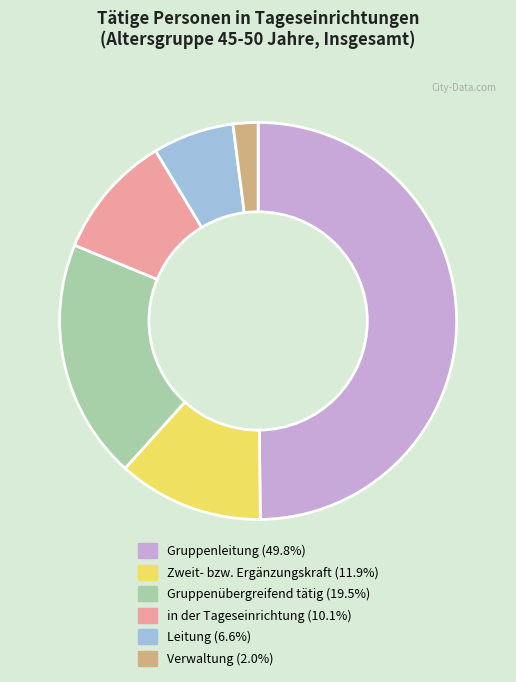

Which category has the biggest portion of the pie?

Gruppenleitung